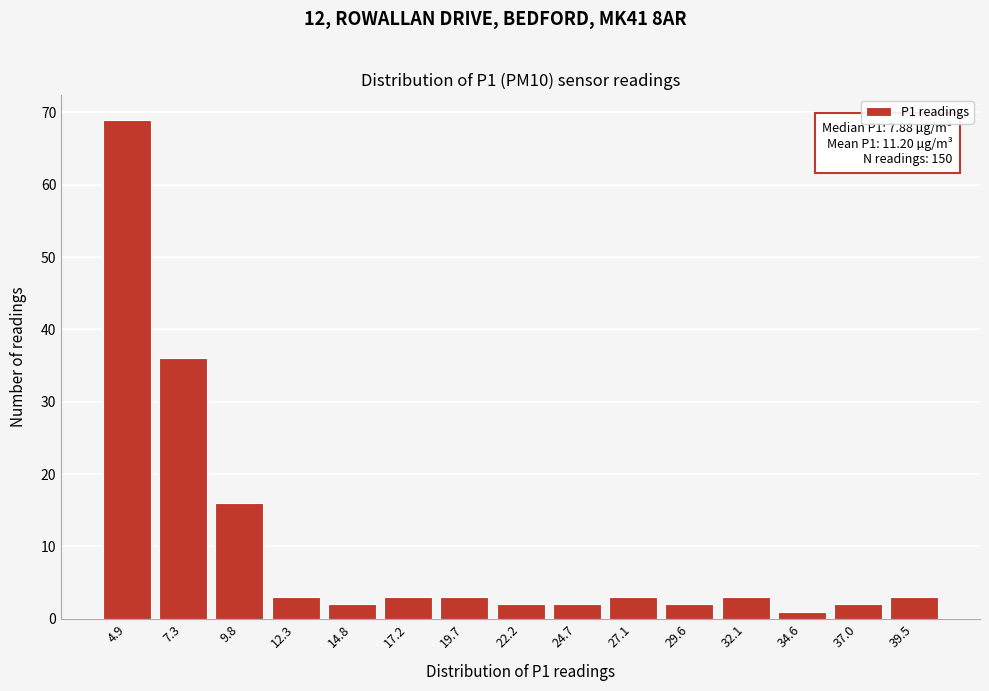

Reading right to left, what are all the values shown in this chart?

3	2	1	3	2	3	2	2	3	3	2	3	16	36	69